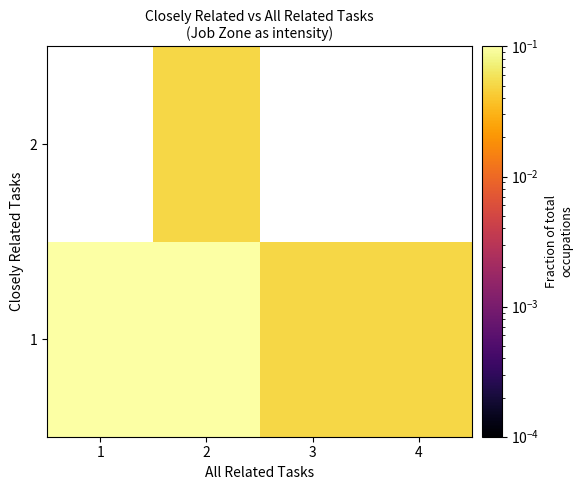

Which has a higher value, 3 or 1?

1